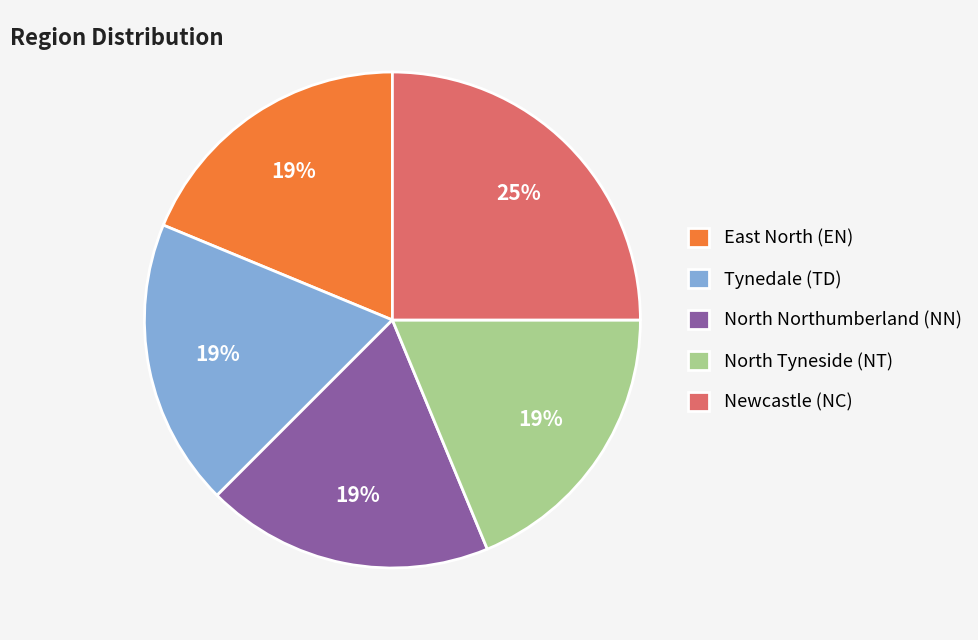

Does East North (EN) account for over 50% of the chart?

No